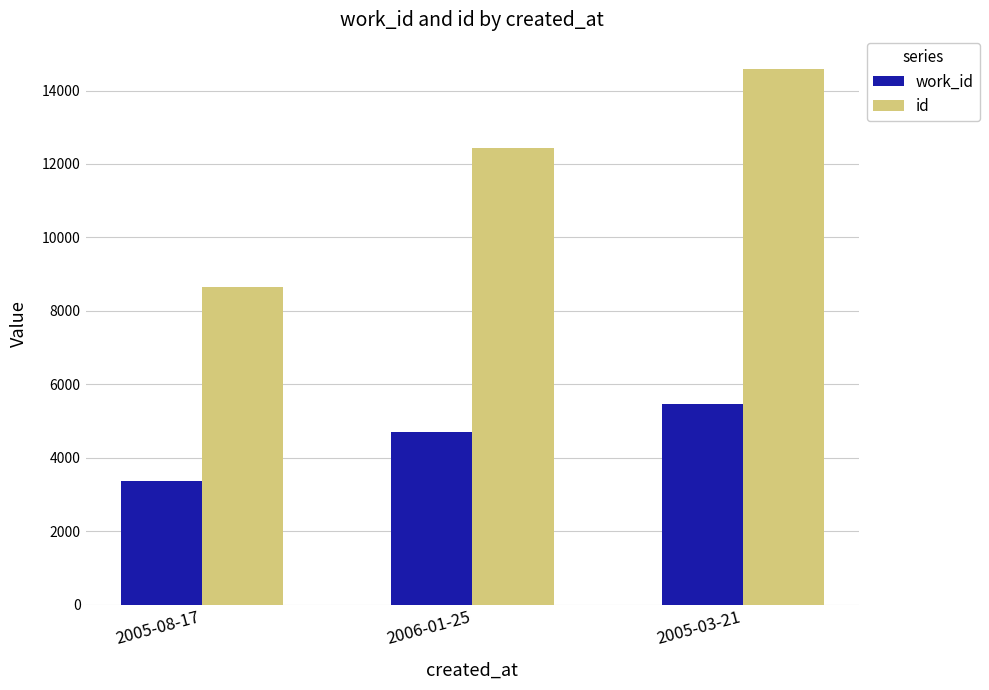

Which series has the largest range (max minus min)?

id